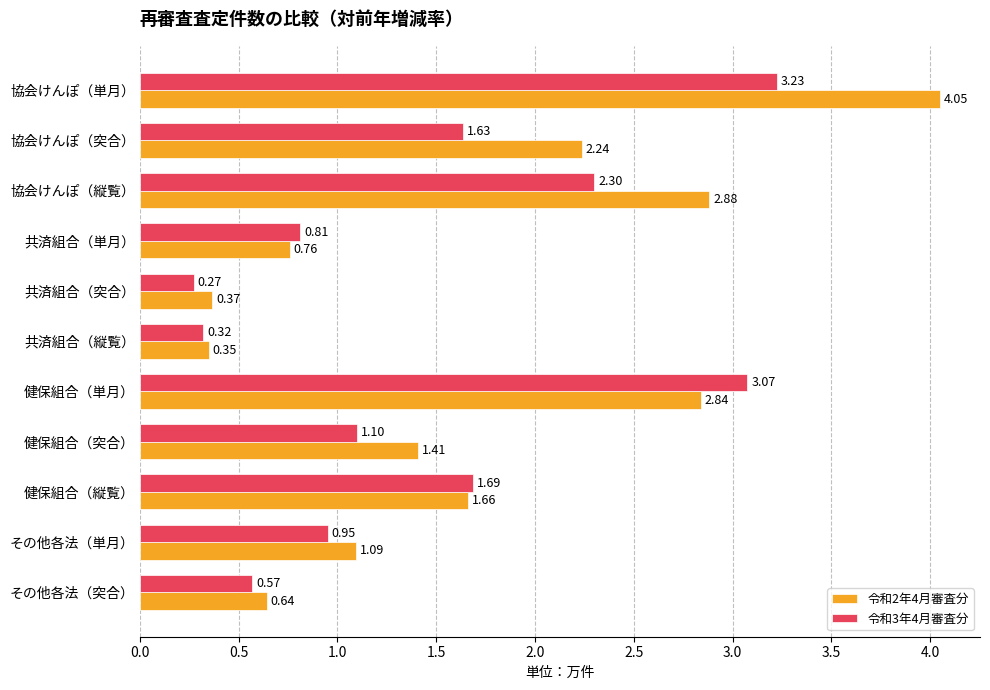

Which series has the largest range (max minus min)?

令和2年4月審査分